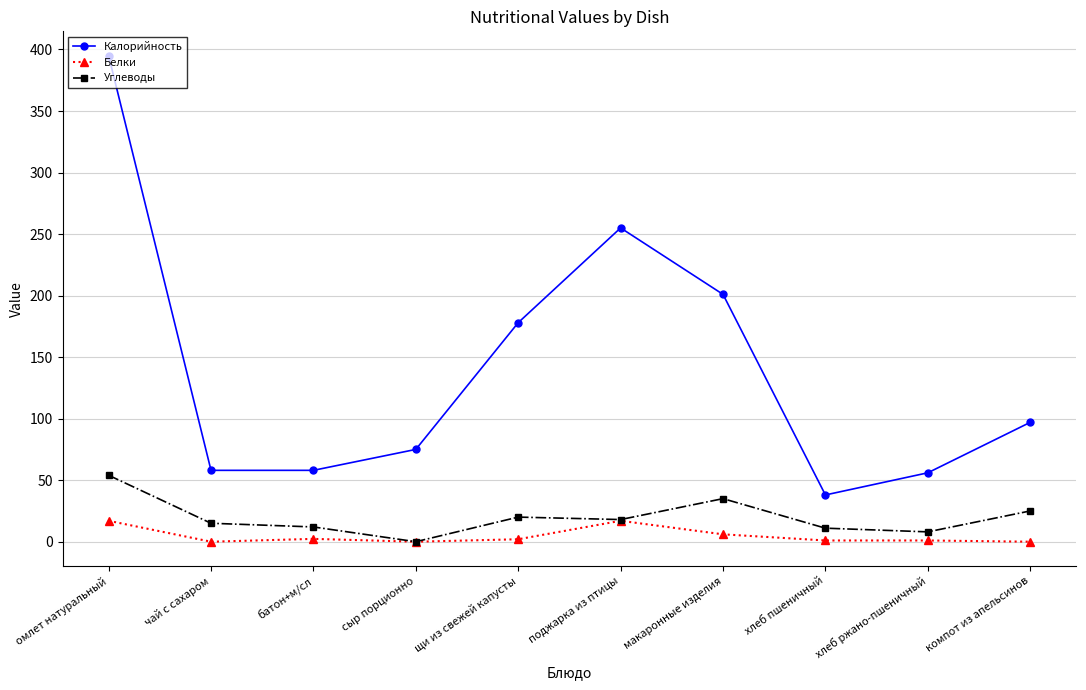

Rank the series by their maximum value, from lowest to highest.

Белки, Углеводы, Калорийность